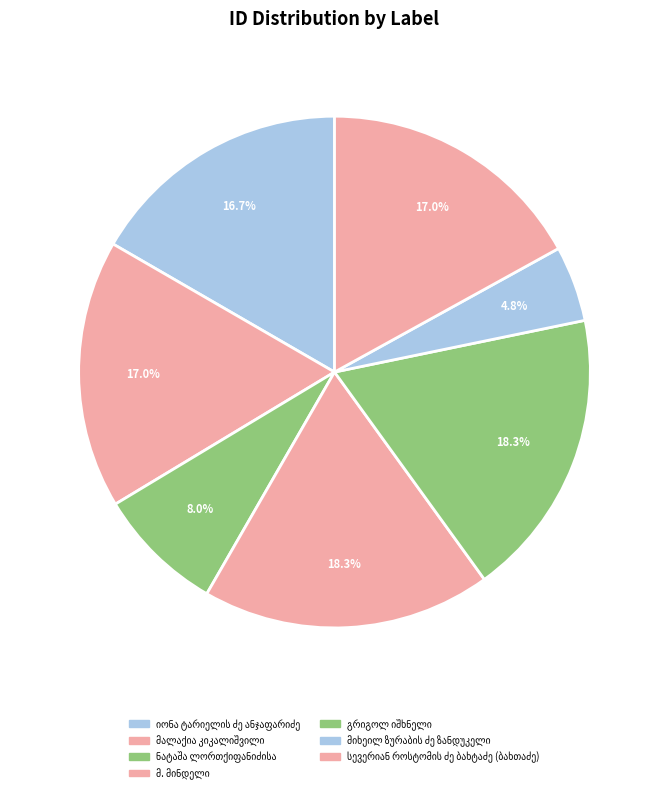

Combined, do მ. მინდელი and გრიგოლ იშხნელი account for over 50%?

No